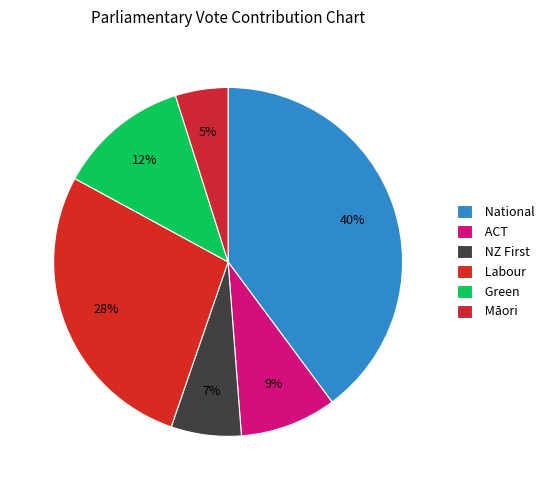

Is Māori the majority of the pie?

No